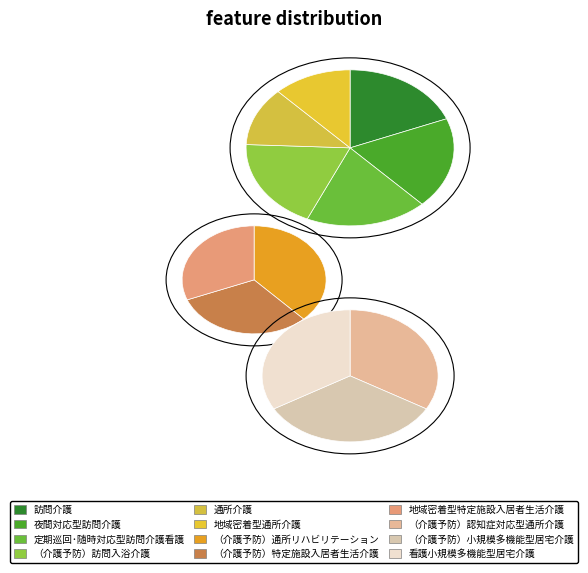

What is the smallest slice in the pie chart?

通所介護